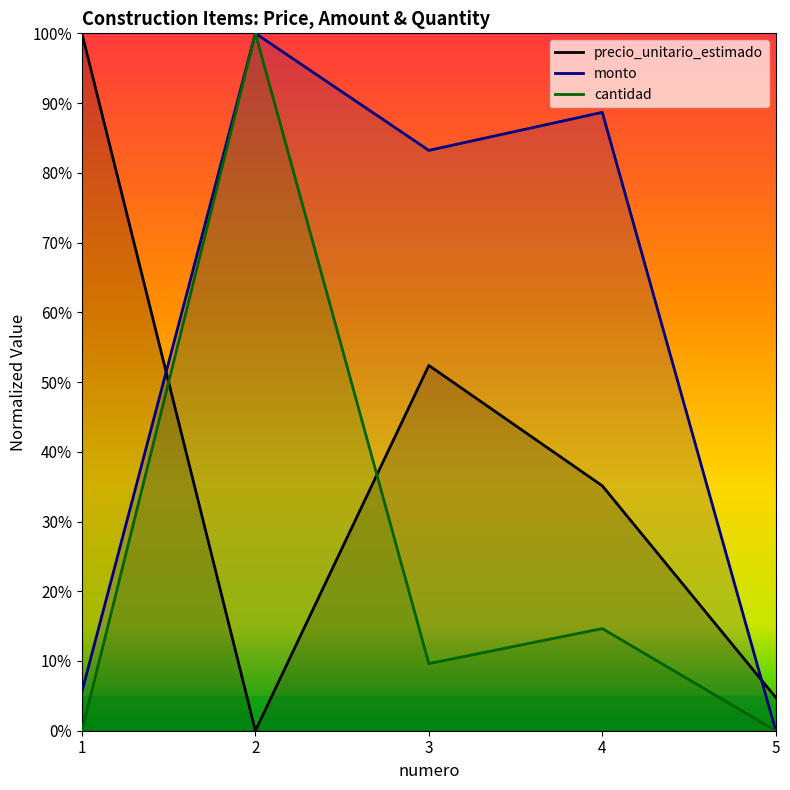

Which series has the largest total across all categories?

monto